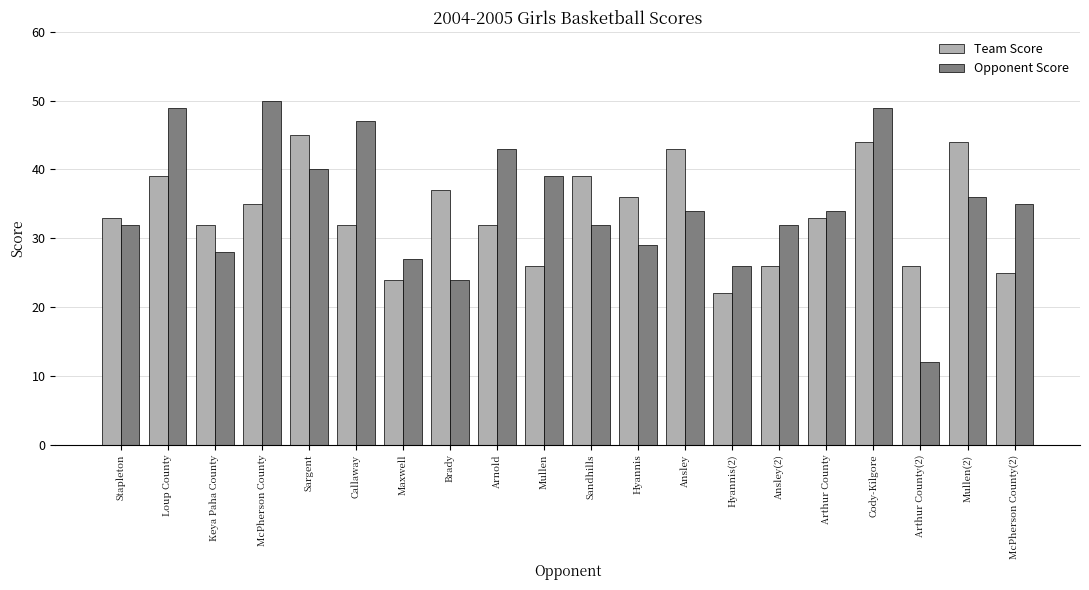

What are all the series names shown in the legend?

Team Score, Opponent Score